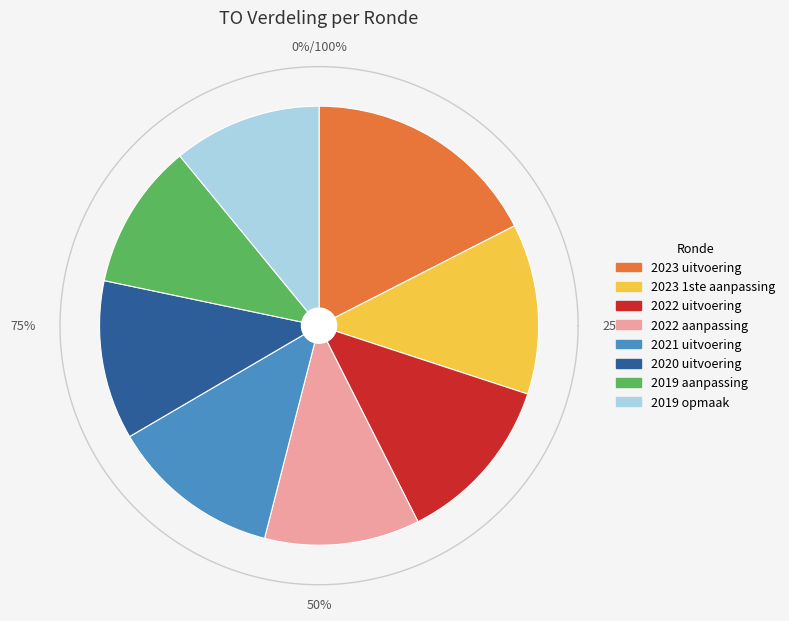

What is the ratio of the value at 2019 opmaak to the value at 2019 aanpassing?

1.0